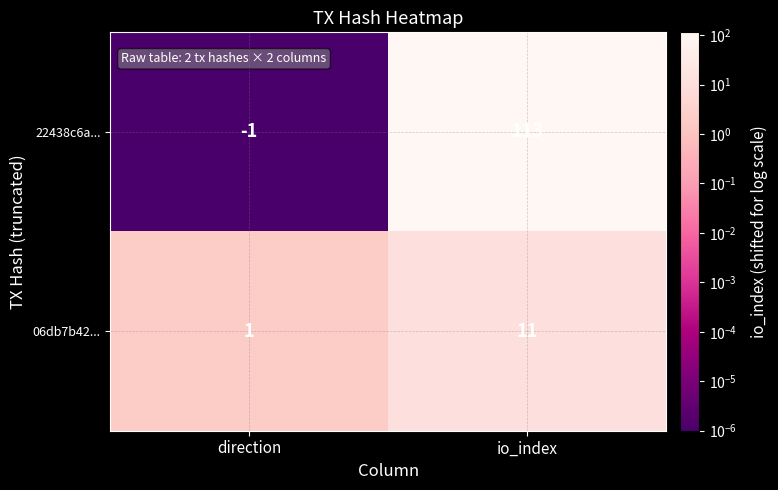

Which category has the lowest value across all series?

direction